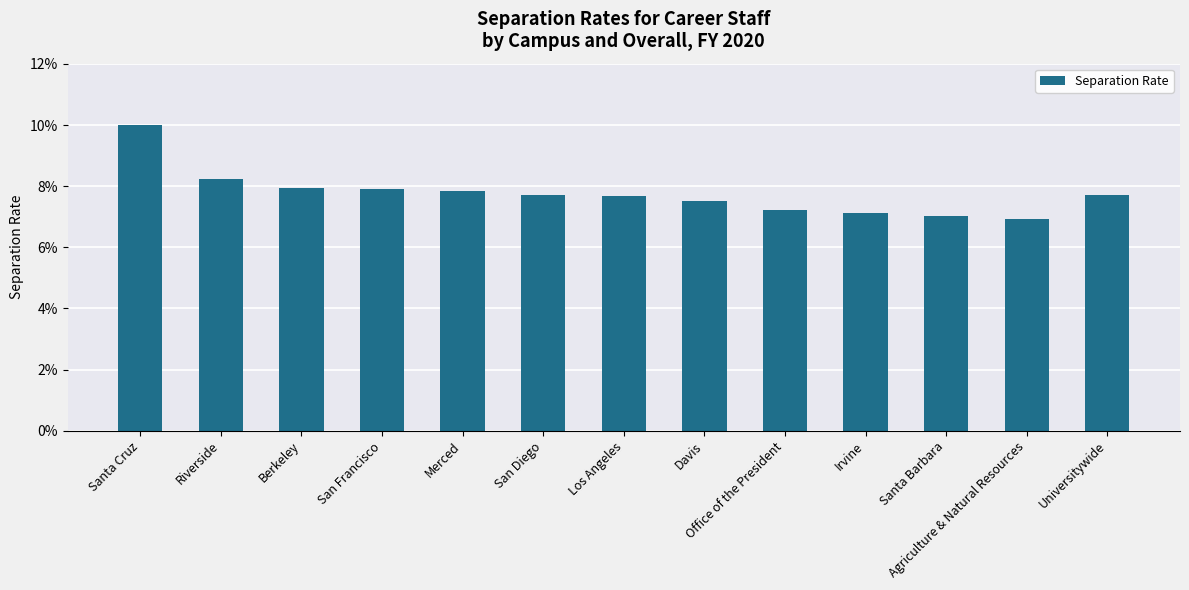

How many values are between 0 and 1?

13